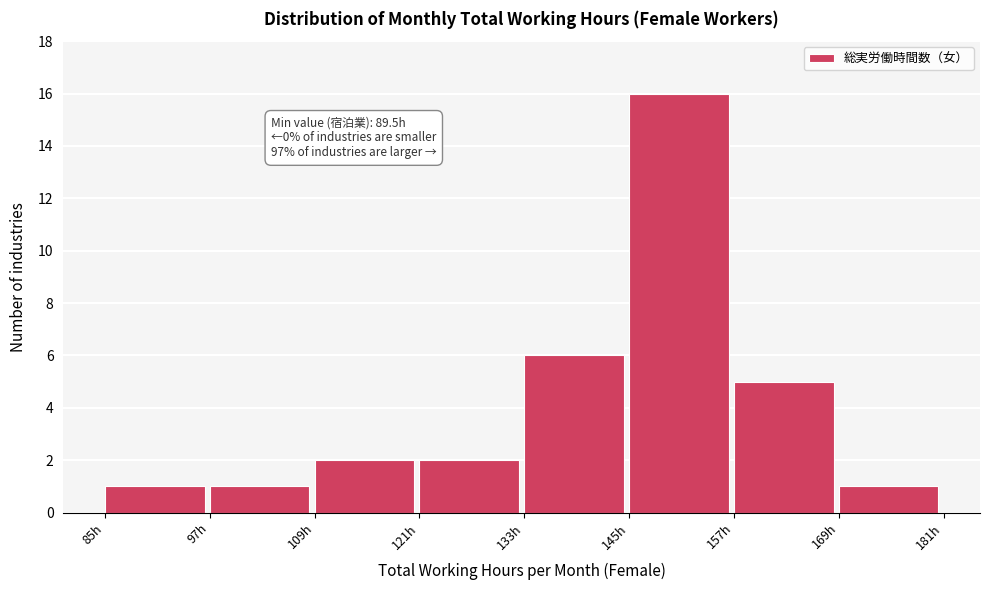

Which range on the x-axis has the tallest bar?

145 to 157